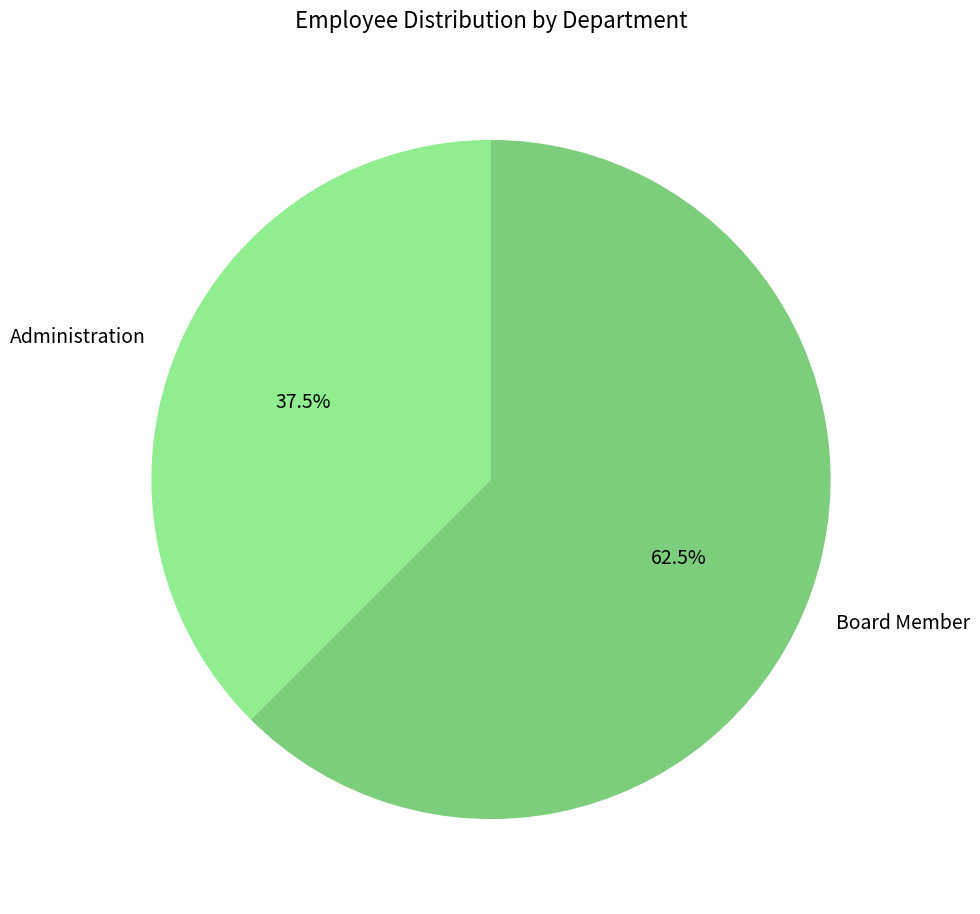

How many segments does this pie chart have?

2